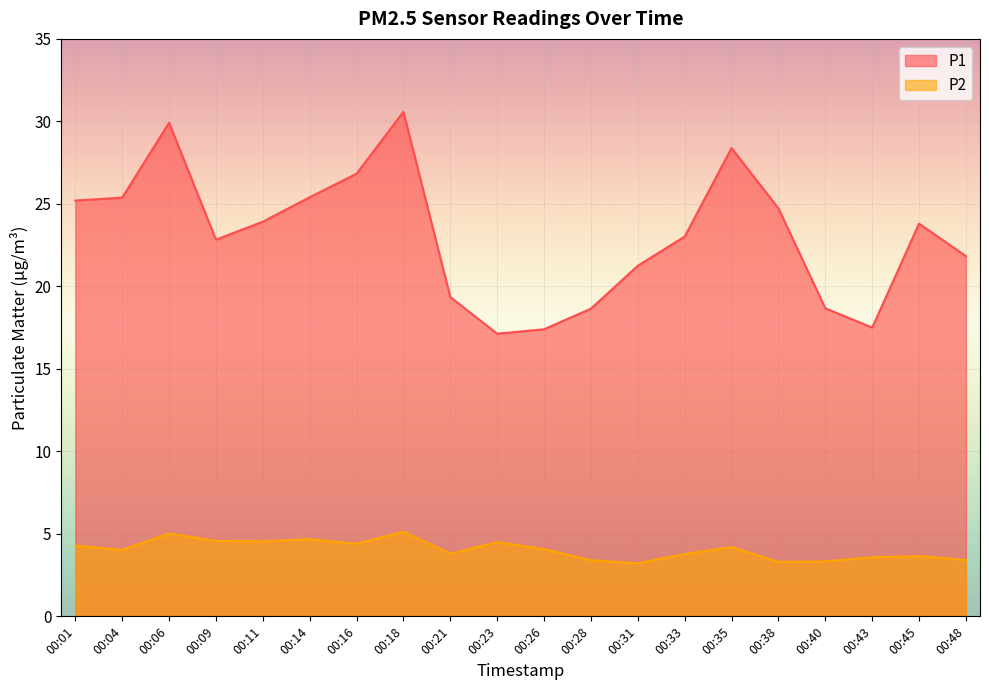

Reading right to left, what are all the values shown in this chart?

P1: 00:48=21.8	00:45=23.8	00:43=17.5	00:40=18.7	00:38=24.7	00:35=28.4	00:33=23.0	00:31=21.2	00:28=18.6	00:26=17.4	00:23=17.1	00:21=19.4	00:18=30.6	00:16=26.8	00:14=25.4	00:11=23.9	00:09=22.8	00:06=29.9	00:04=25.4	00:01=25.2
P2: 00:48=3.4	00:45=3.6	00:43=3.6	00:40=3.3	00:38=3.3	00:35=4.2	00:33=3.8	00:31=3.2	00:28=3.4	00:26=4.1	00:23=4.5	00:21=3.8	00:18=5.1	00:16=4.4	00:14=4.7	00:11=4.5	00:09=4.6	00:06=5.0	00:04=4.0	00:01=4.3